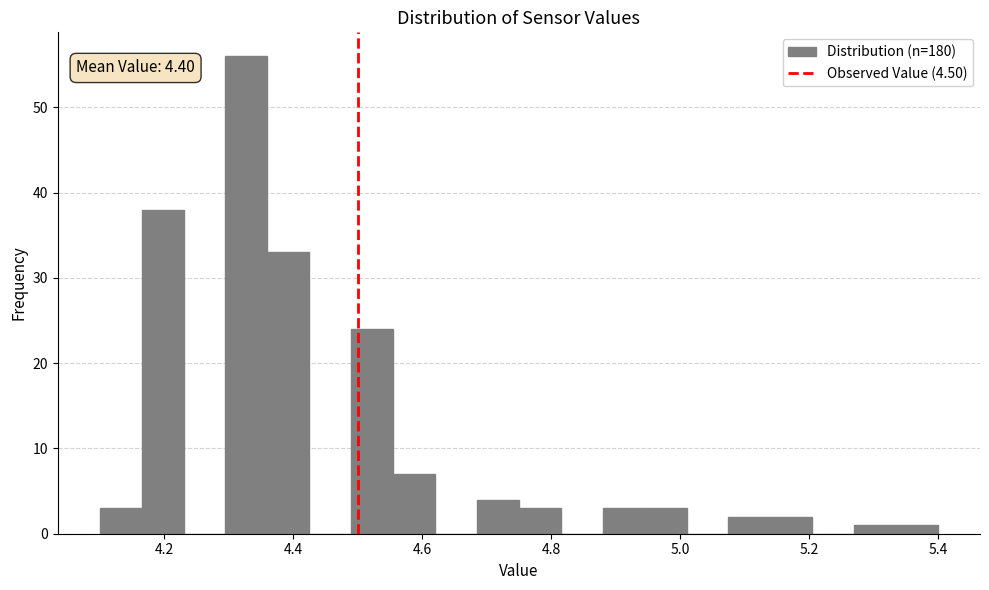

Around what value on the x-axis is the tallest bar? Give the approximate position of its centre, as read against the axis.

4.32